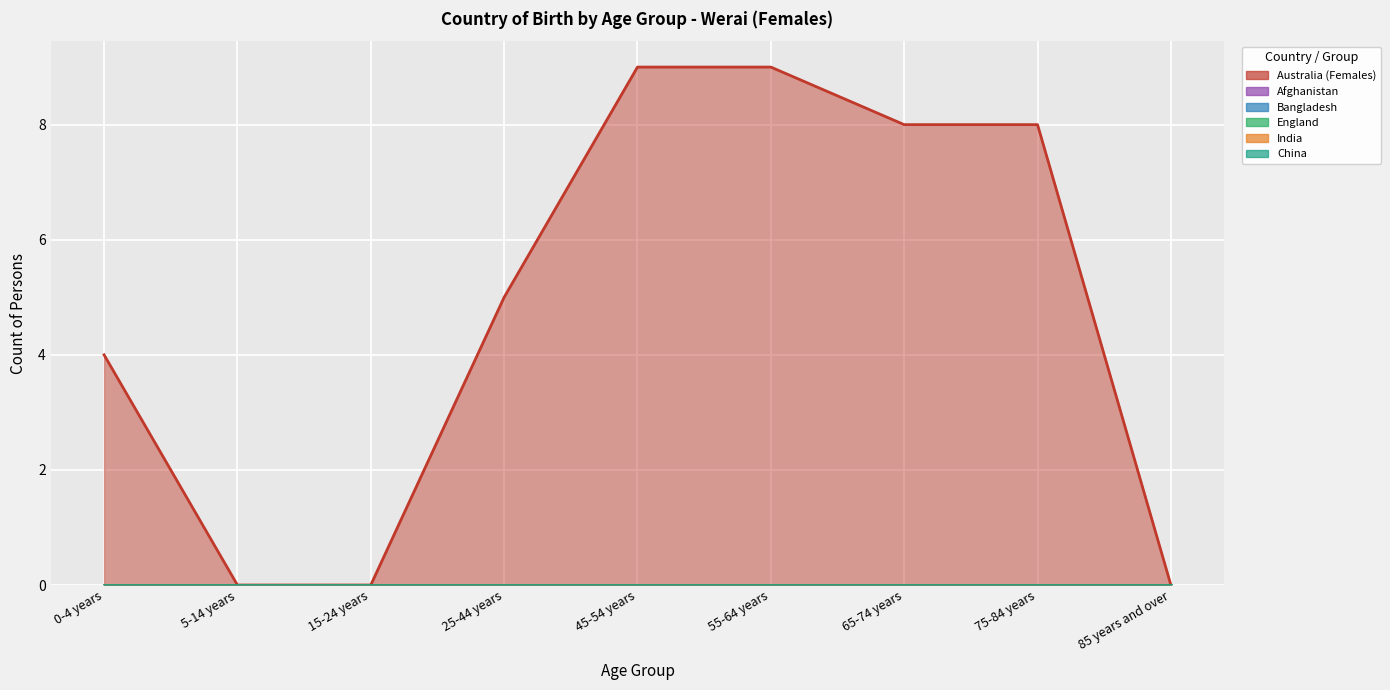

Which category has the highest value in the China series?

0-4 years